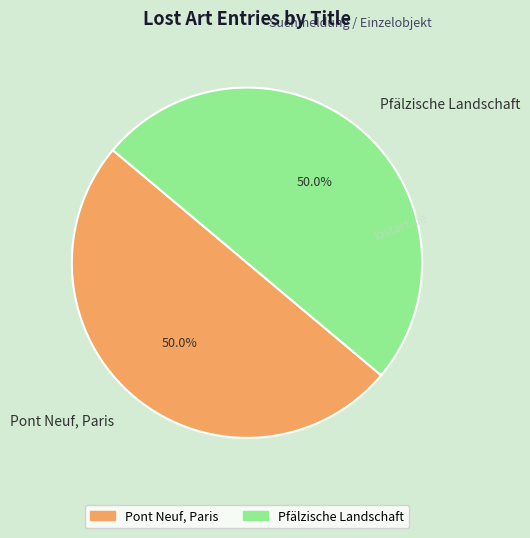

Approximately how many times larger is the value at Pfälzische Landschaft compared to Pont Neuf, Paris?

1.0